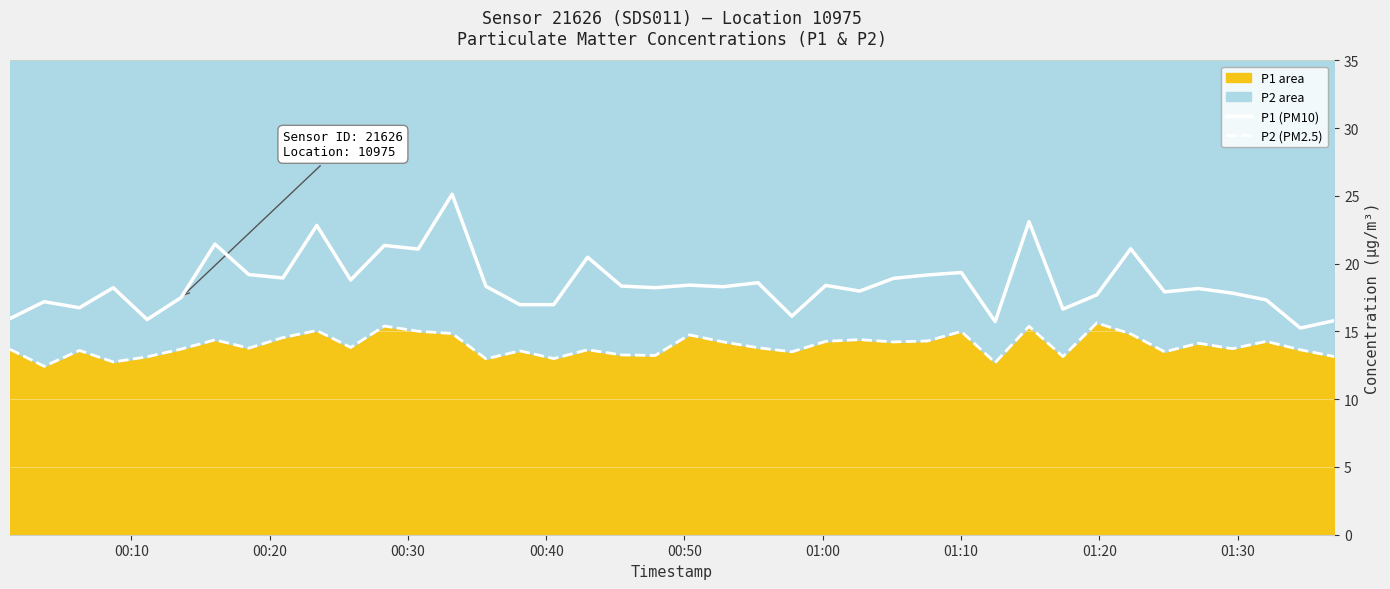

What is the value of the P1 (PM10) point at the 40th from the left?

15.8